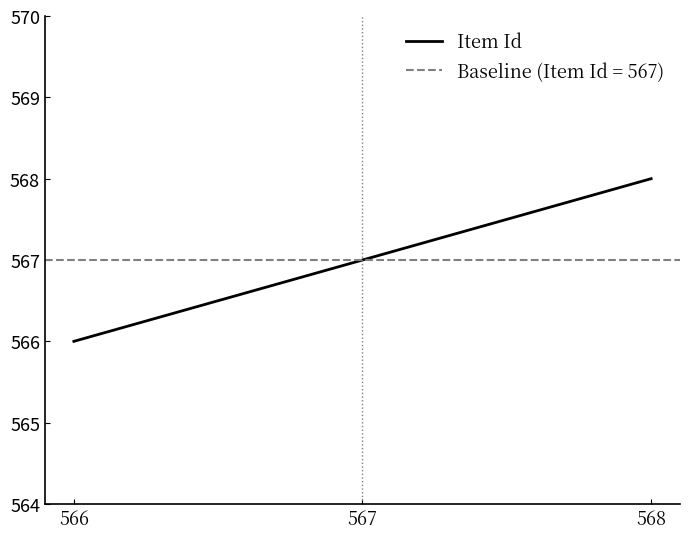

Does the chart display data point markers on the line(s)?

No